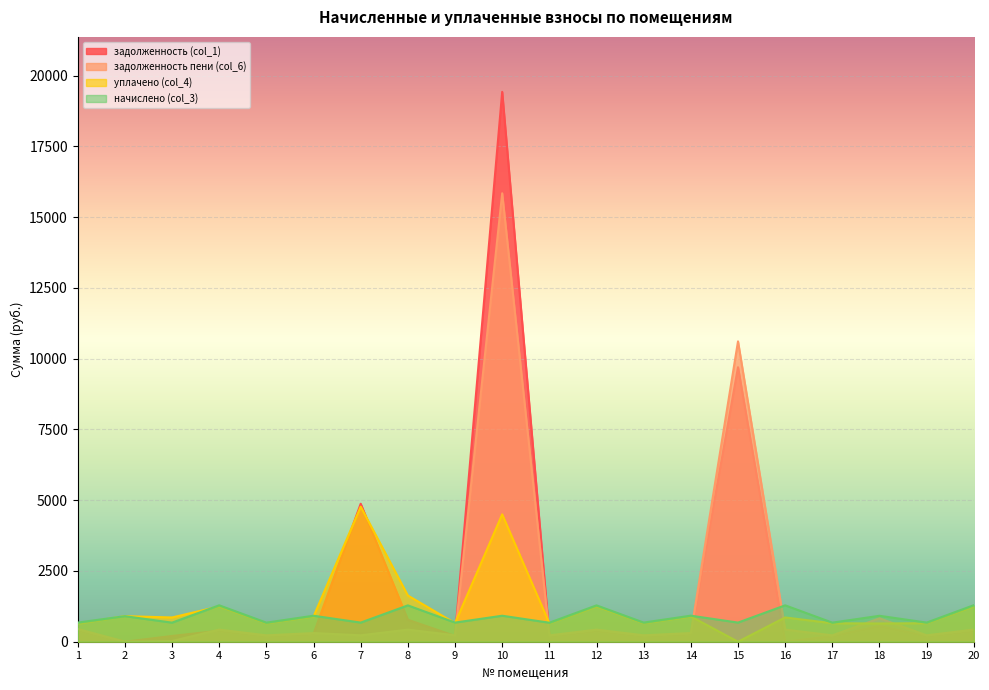

How many lines are shown in the chart?

4